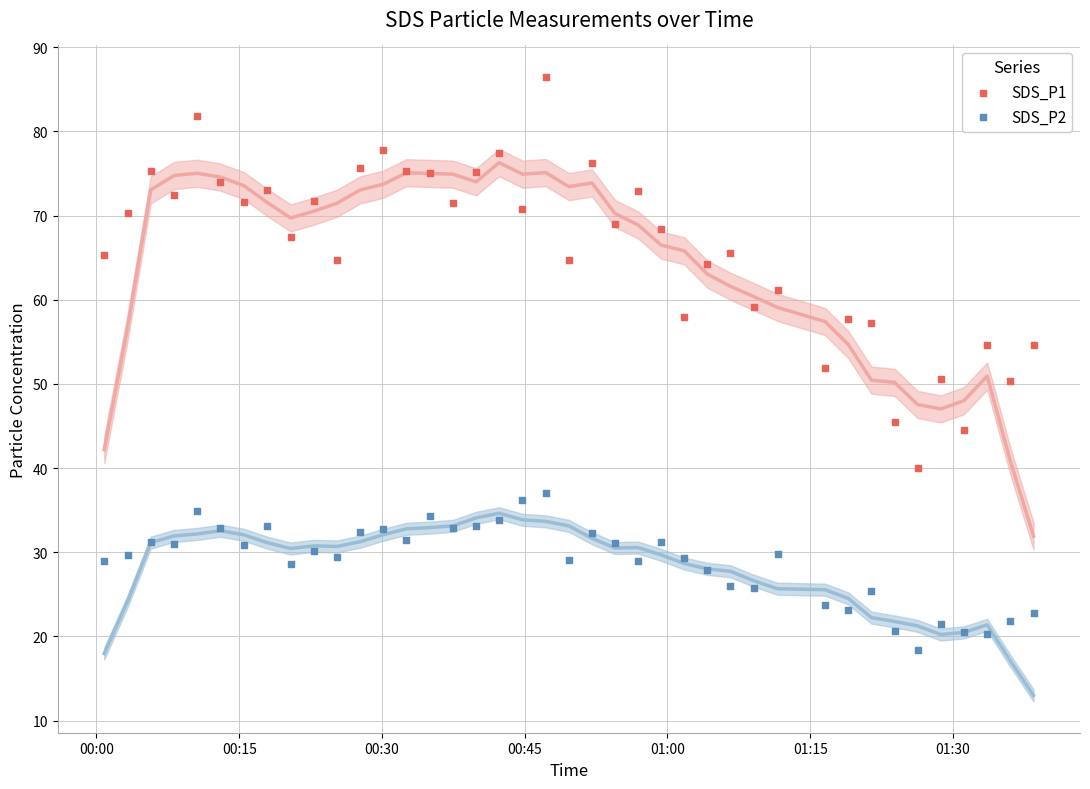

Which series contains the highest Y value?

SDS_P1